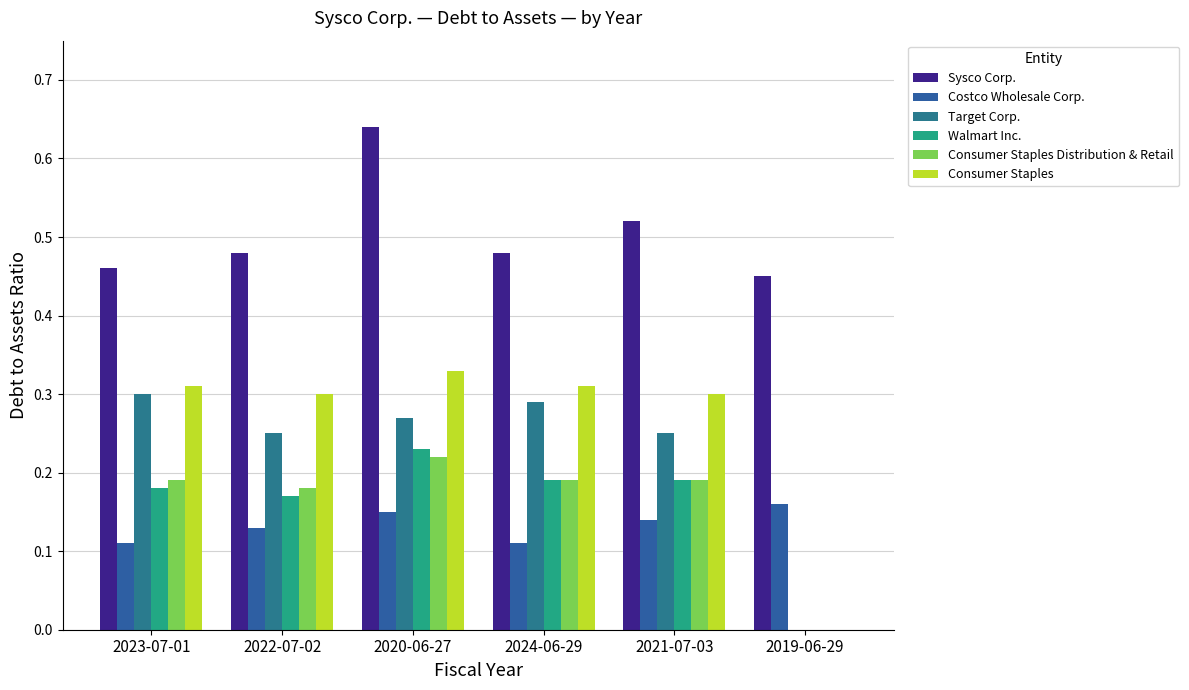

Reading right to left, list all the values displayed in this chart.

Sysco Corp.: 0.5	0.5	0.5	0.6	0.5	0.5
Costco Wholesale Corp.: 0.2	0.1	0.1	0.1	0.1	0.1
Target Corp.: 0.0	0.2	0.3	0.3	0.2	0.3
Walmart Inc.: 0.0	0.2	0.2	0.2	0.2	0.2
Consumer Staples Distribution & Retail: 0.0	0.2	0.2	0.2	0.2	0.2
Consumer Staples: 0.0	0.3	0.3	0.3	0.3	0.3